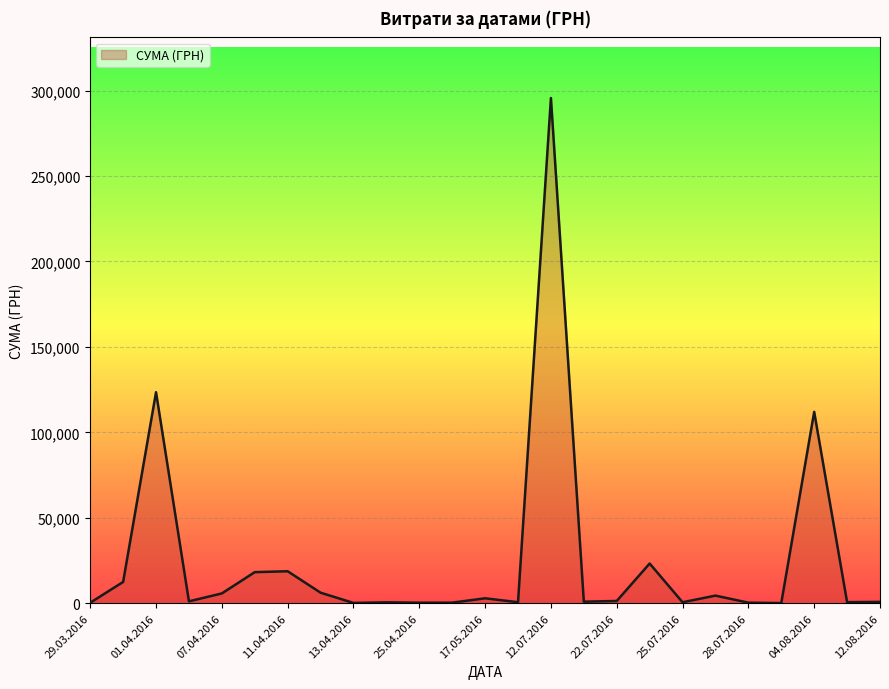

What is the difference between the second highest and minimum values?

123394.0